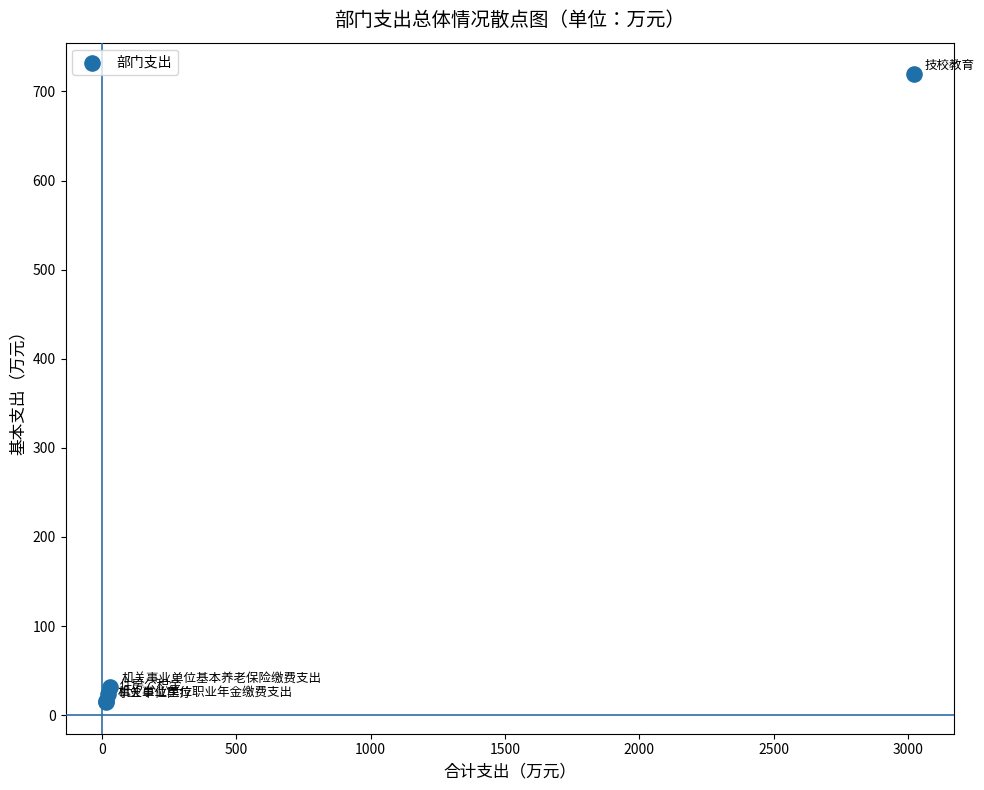

What Y value in the scatter plot is closest to 366?

31.3